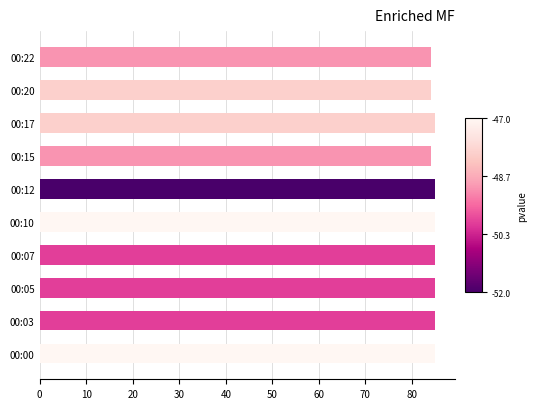

What is the smallest value displayed?

84